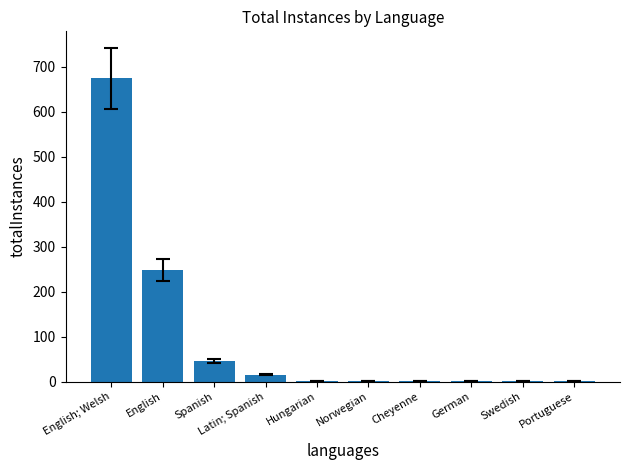

Between English; Welsh and Norwegian, which is larger?

English; Welsh